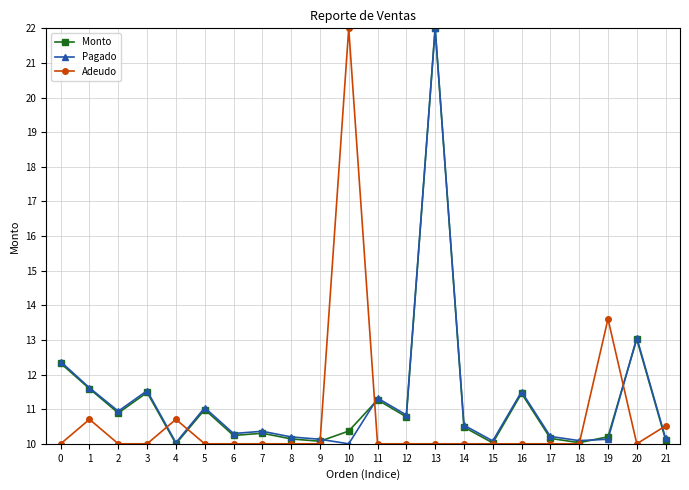

What is the value of the Adeudo point at the 21st from the left?

10.0